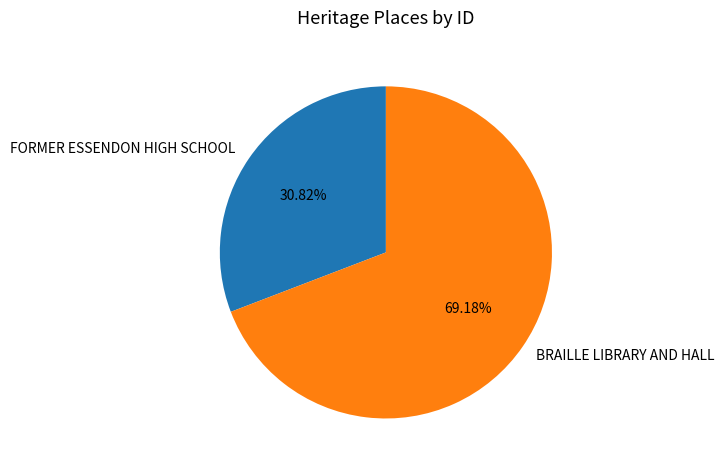

Is it true that BRAILLE LIBRARY AND HALL is 82% of the pie?

False